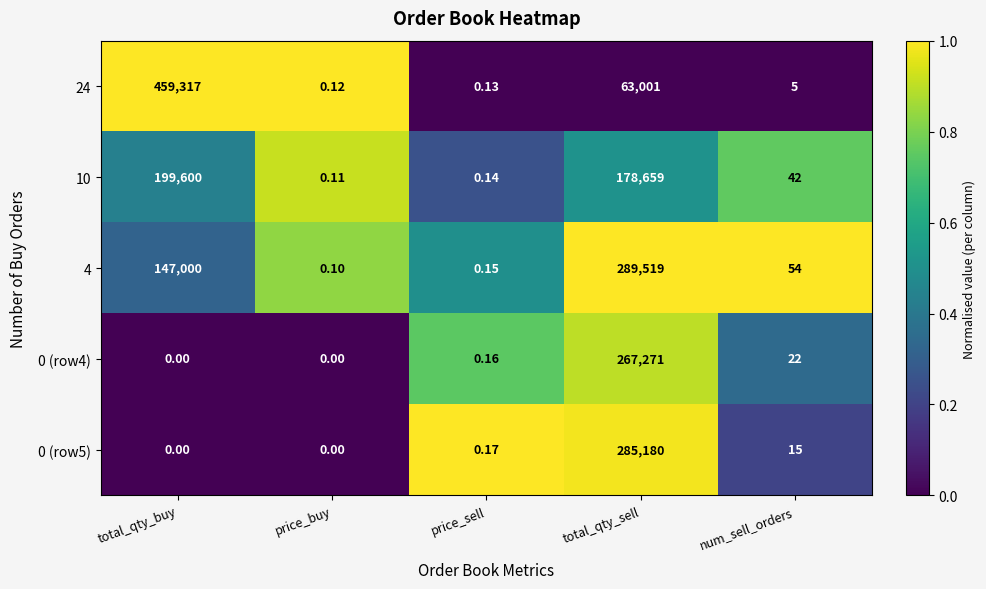

Which category has the highest value across all series?

total_qty_buy